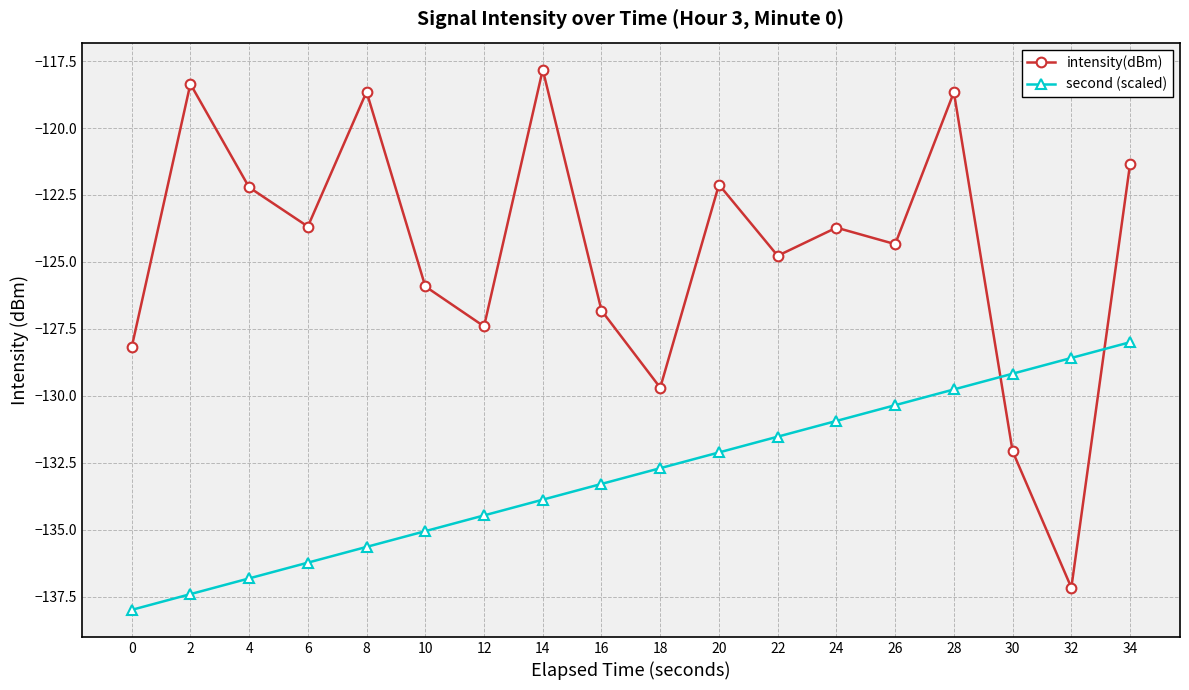

List the series in order of their peak value, lowest first.

second (scaled), intensity(dBm)